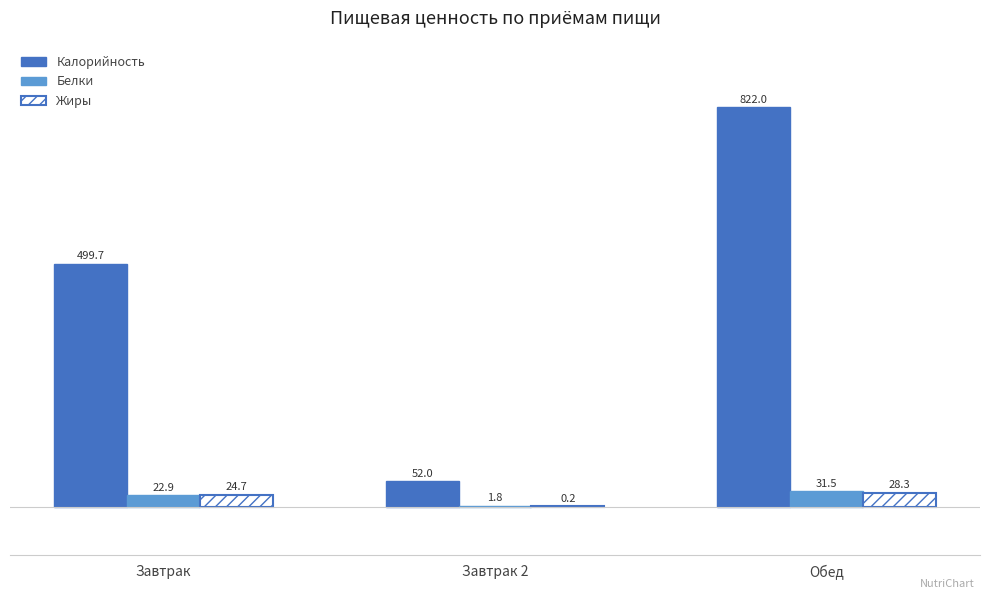

How many values in the Белки series exceed 22?

2